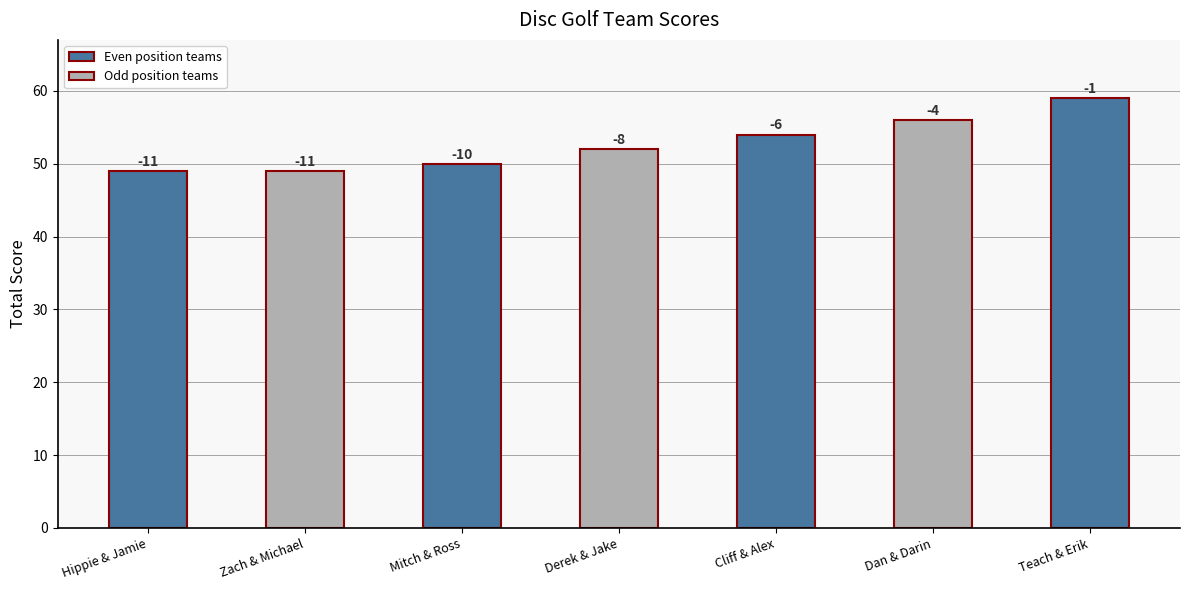

What is the average value?

53